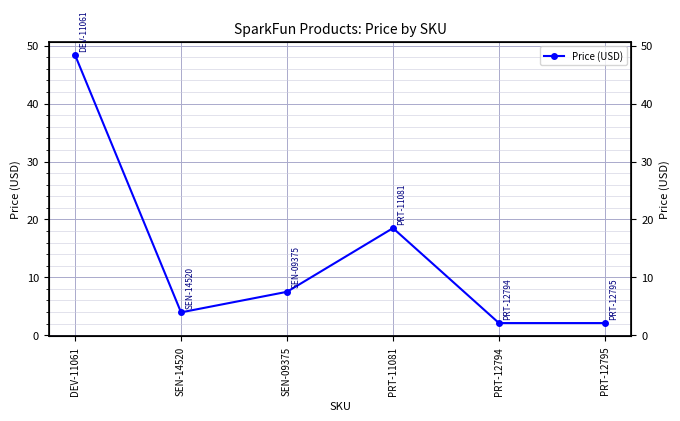

What position from the left is PRT-12794?

5